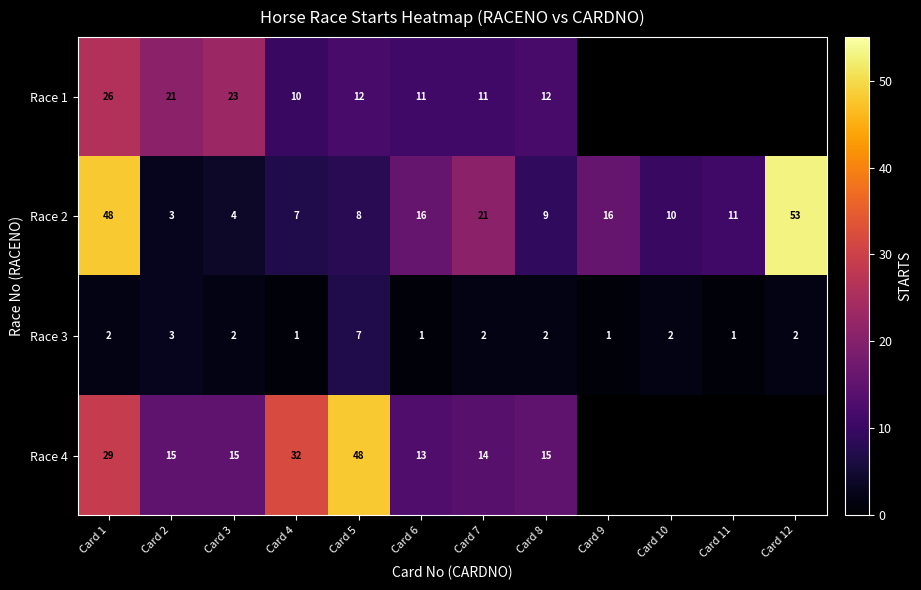

The value of Race 3 at Card 7 is 3.6. True or false?

False